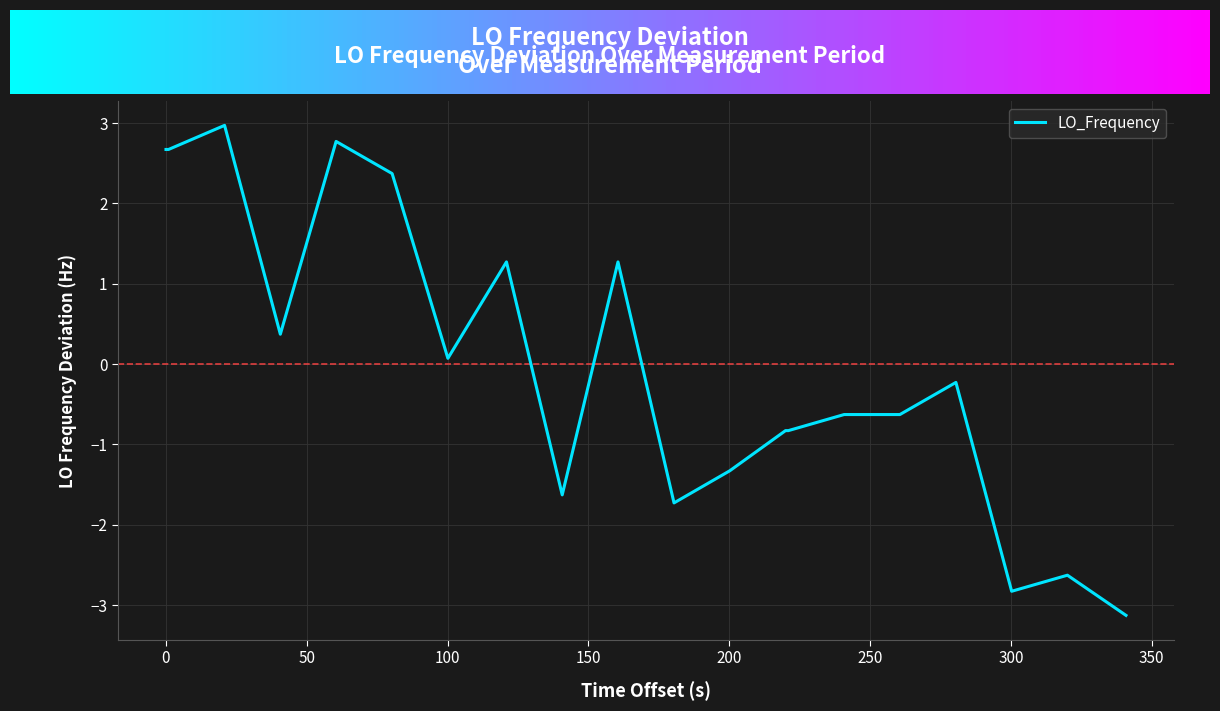

What is the maximum value shown in the chart?

3.0